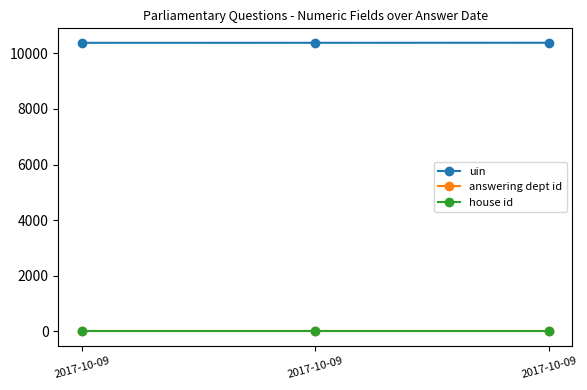

What is the average value of the uin series?

10380